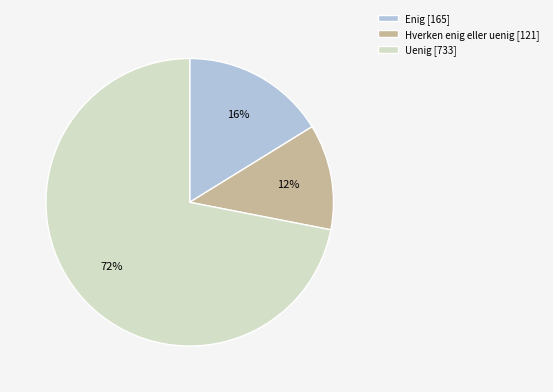

To the nearest percent, what percentage of the pie is Hverken enig eller uenig?

12%